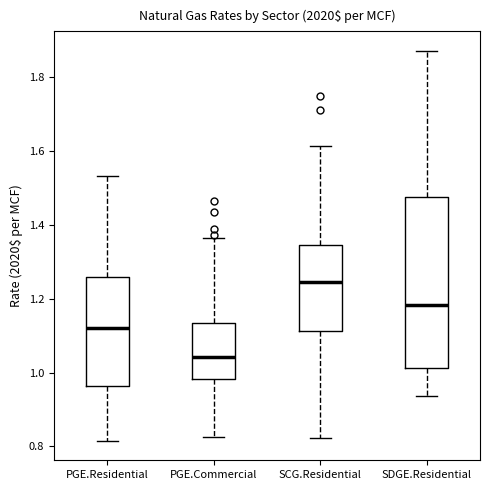

Where does the lower whisker of the box for SCG.Residential end on the y-axis? The values are not printed on the chart, so give them approximately, as read against the axis.

0.82